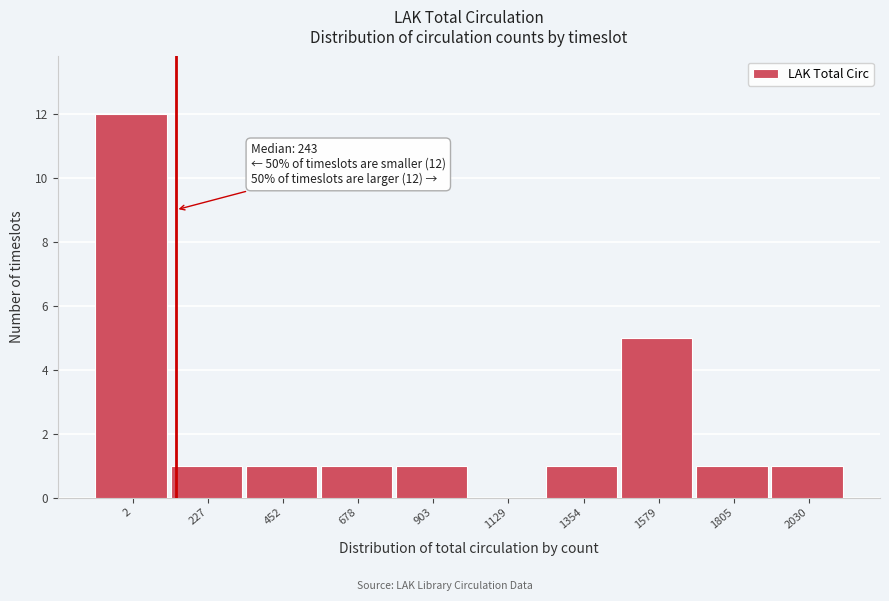

Reading right to left, list all the values displayed in this chart.

2030=1	1805=1	1579=5	1354=1	1129=0	903=1	678=1	452=1	227=1	2=12